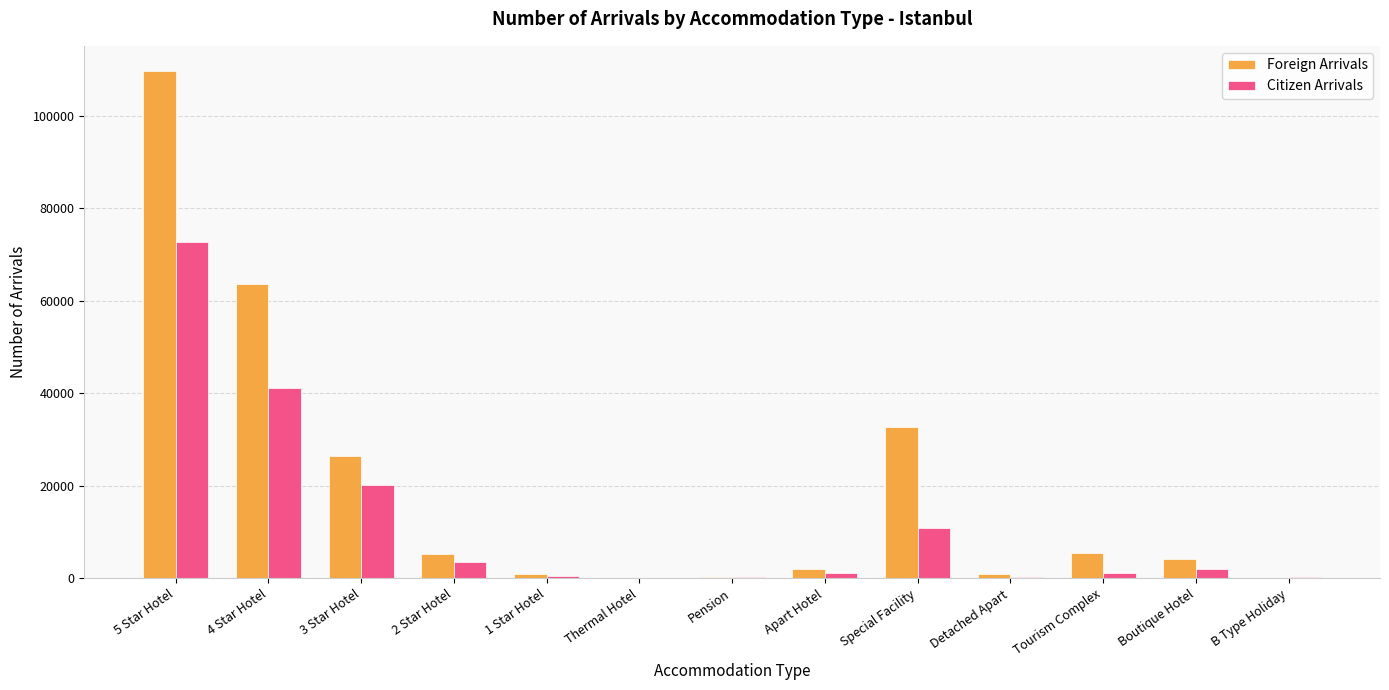

How many categories are shown in the chart?

13